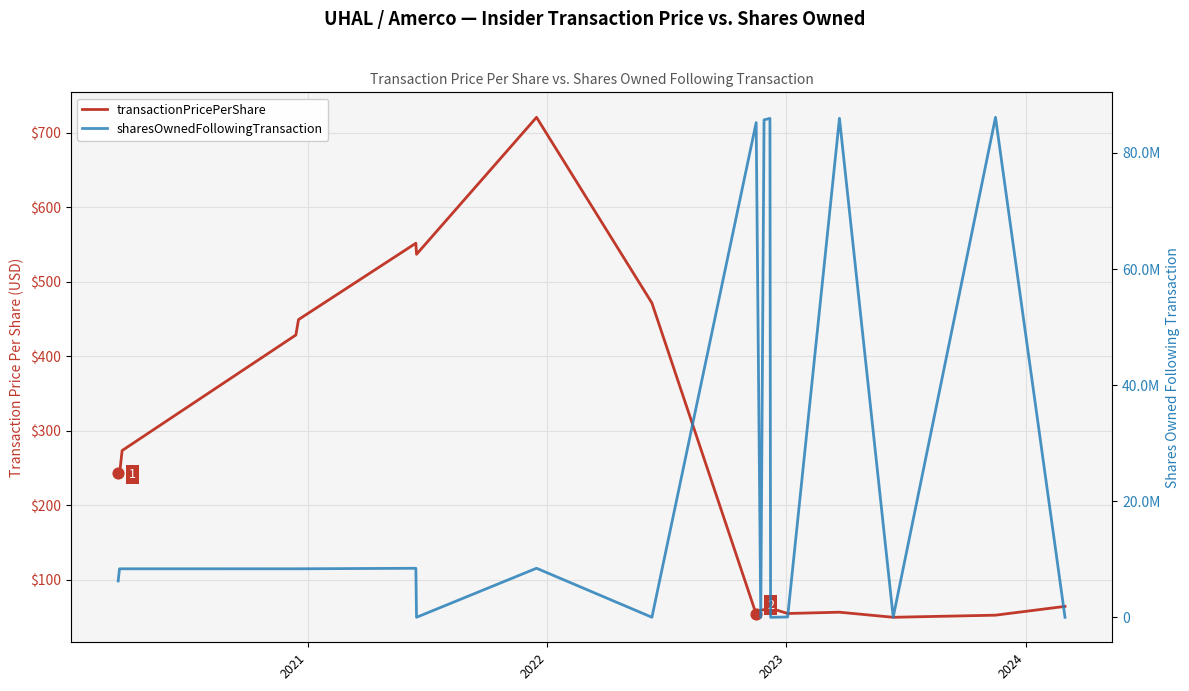

Which series has the widest spread of Y values?

sharesOwnedFollowingTransaction